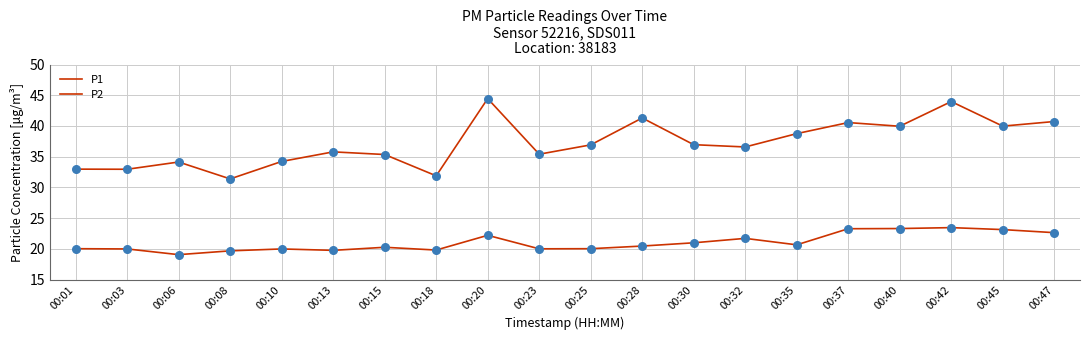

What is the total value across all series at 00:45?

63.1